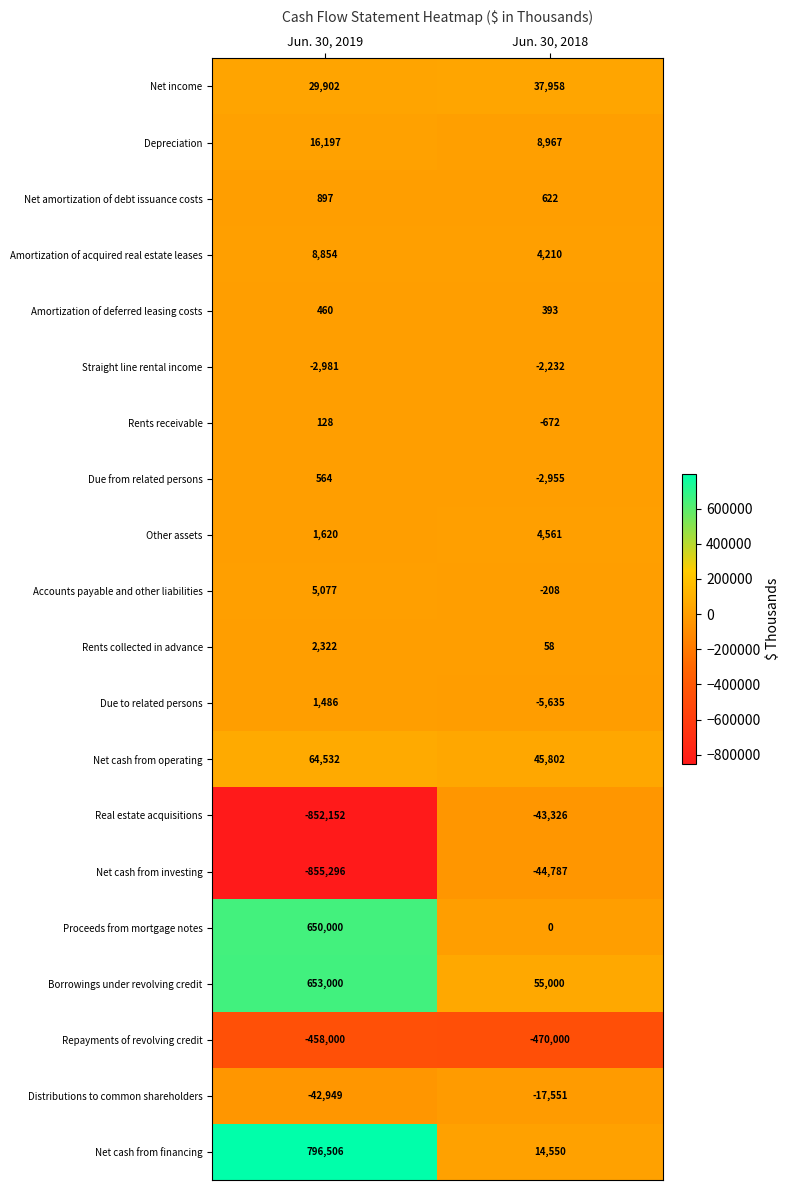

Read the Due from related persons value at Jun. 30, 2019, to the nearest 100.

600